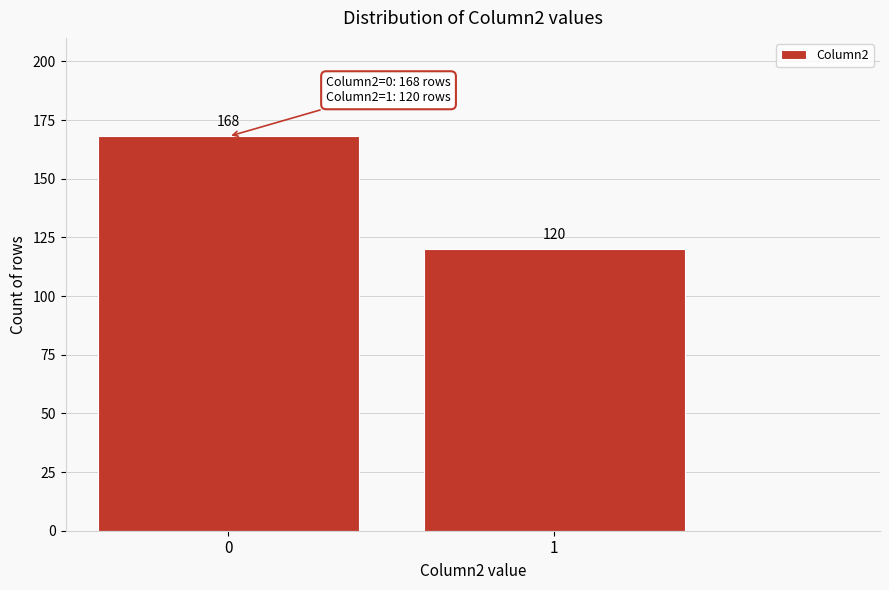

Reading left to right, transcribe all the data shown in this chart.

168	120